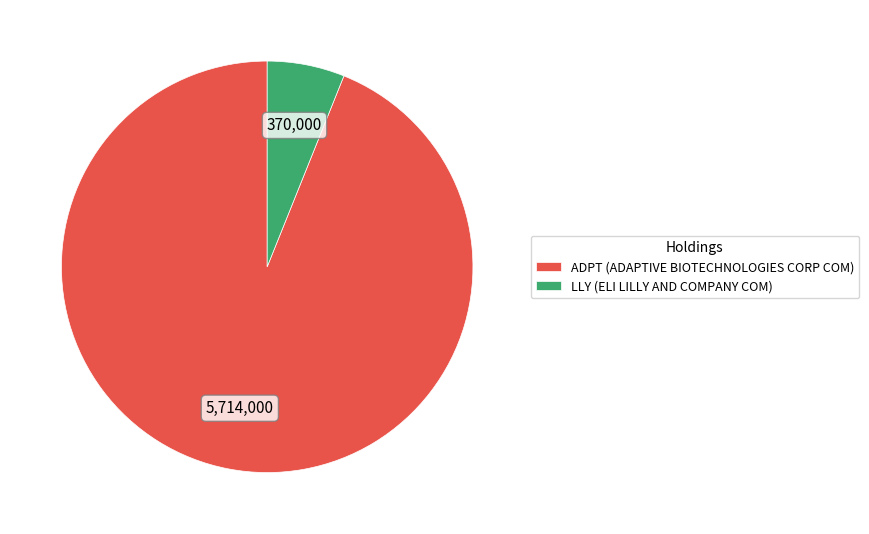

True or false: LLY (ELI LILLY AND COMPANY COM) accounts for 1% of the total.

False